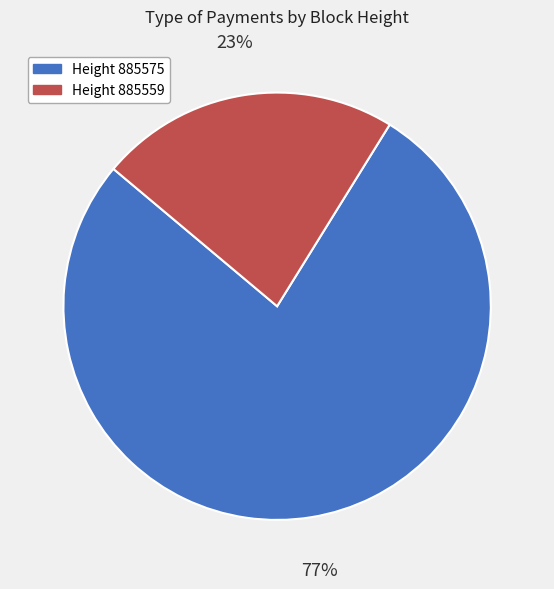

How many segments does this pie chart have?

2